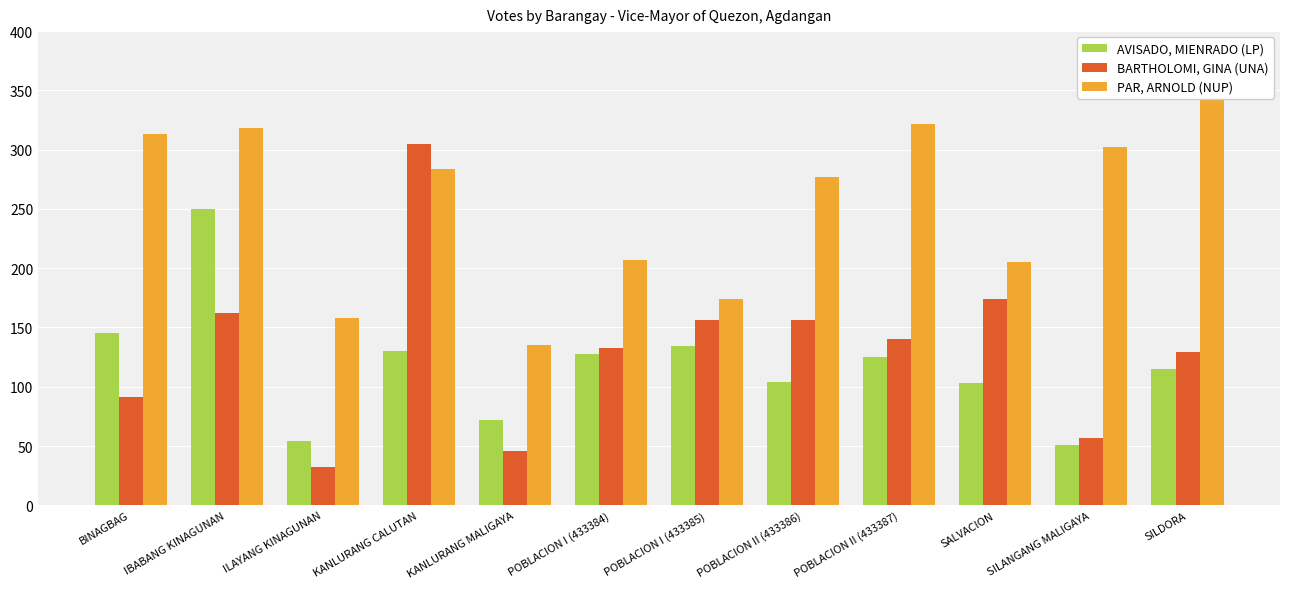

What is the sum of all PAR, ARNOLD (NUP) values?

3041